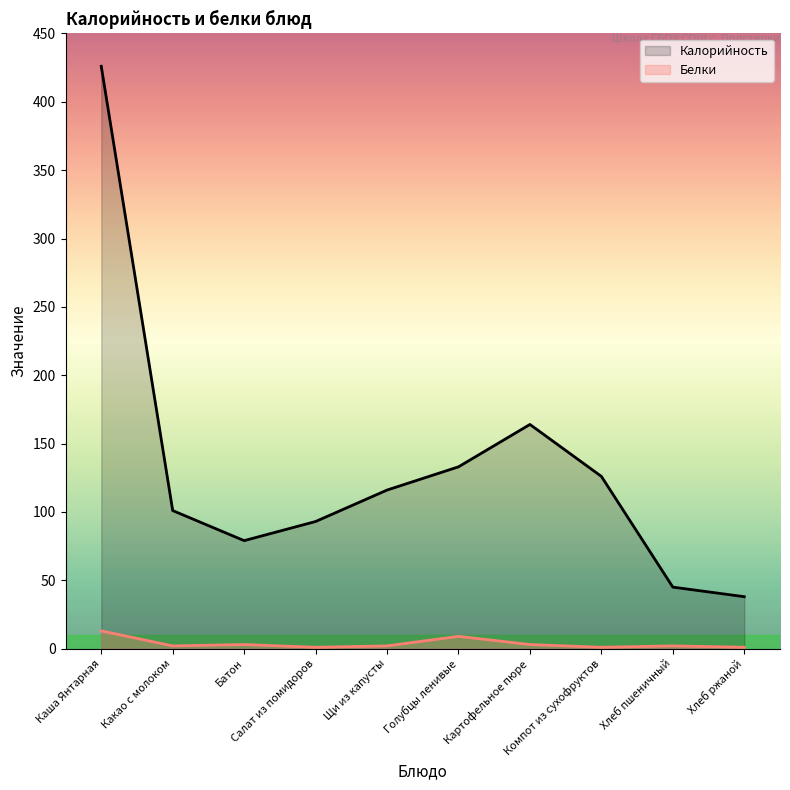

Reading left to right, transcribe all the data shown in this chart.

Калорийность: 426	101	79	93	116	133	164	126	45	38
Белки: 13	2	3	1	2	9	3	1	2	1